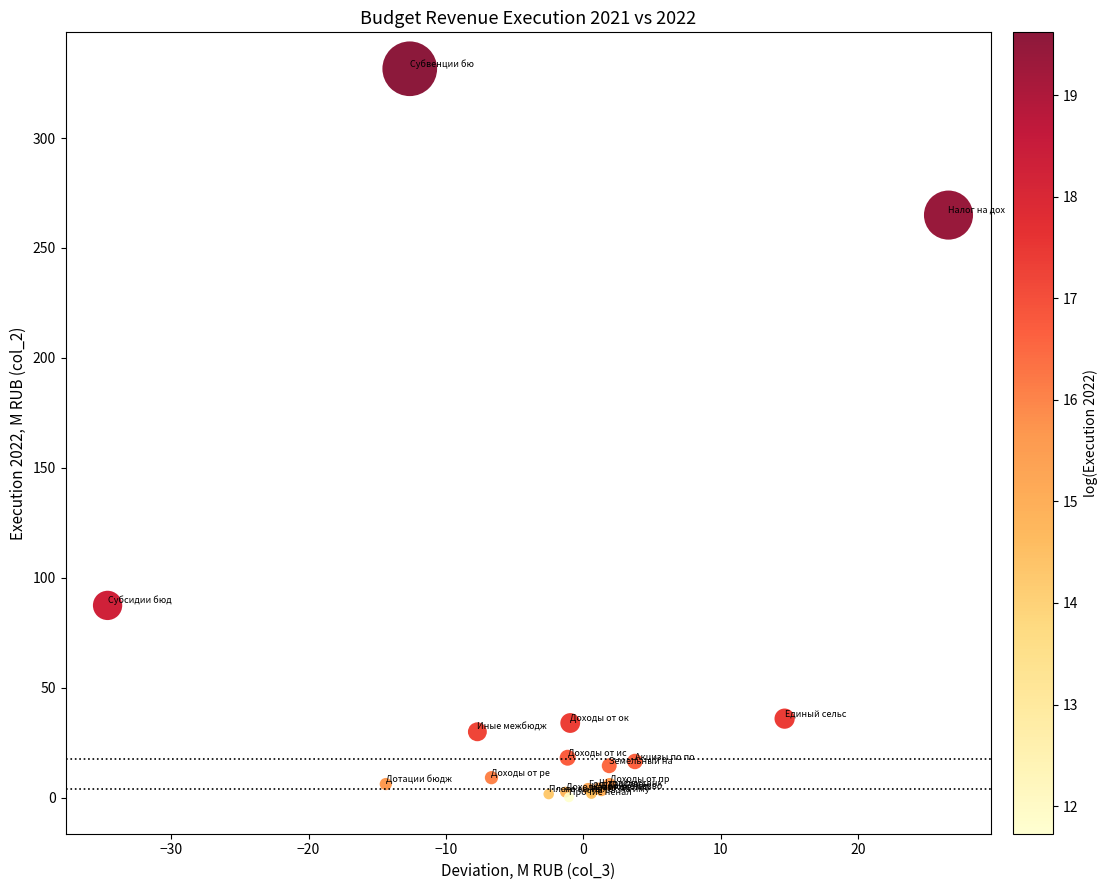

What Y value in the scatter plot is closest to 165?

87.4